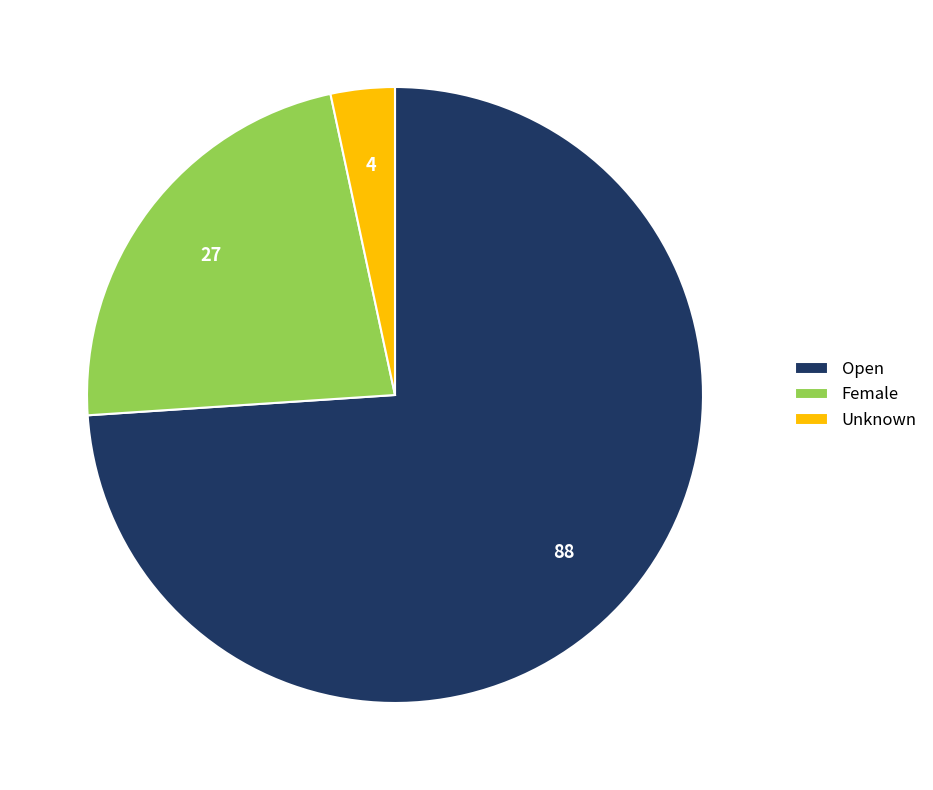

Do Open and Female together represent more than half of the pie?

Yes